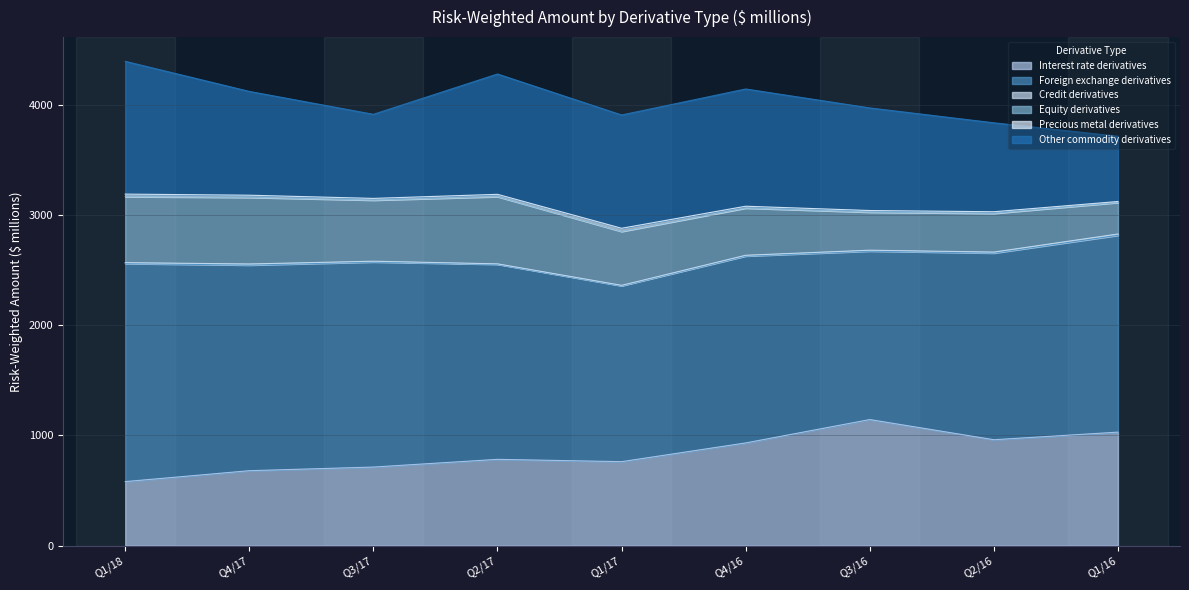

Does the chart display data point markers on the line(s)?

No